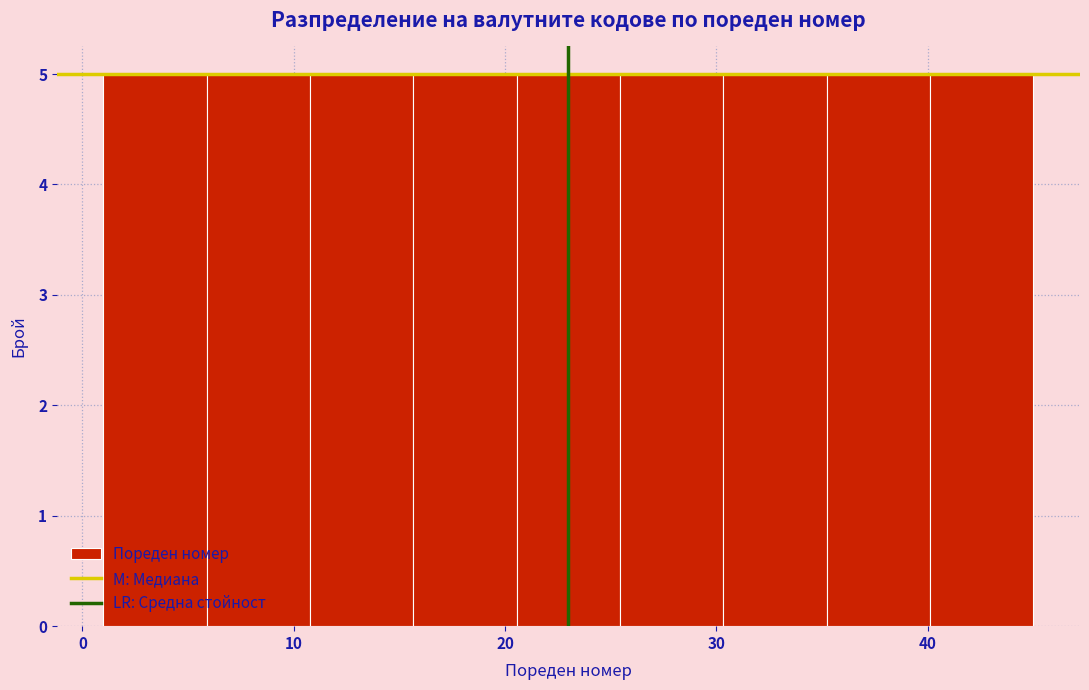

Reading left to right, transcribe this chart: for each bar, give the range it covers on the x-axis and its height. Neither the bar edges nor the heights are printed on the chart, so give them approximately, as read against the axes.

1 to 6: 5
6 to 11: 5
11 to 16: 5
16 to 21: 5
21 to 25: 5
25 to 30: 5
30 to 35: 5
35 to 40: 5
40 to 45: 5